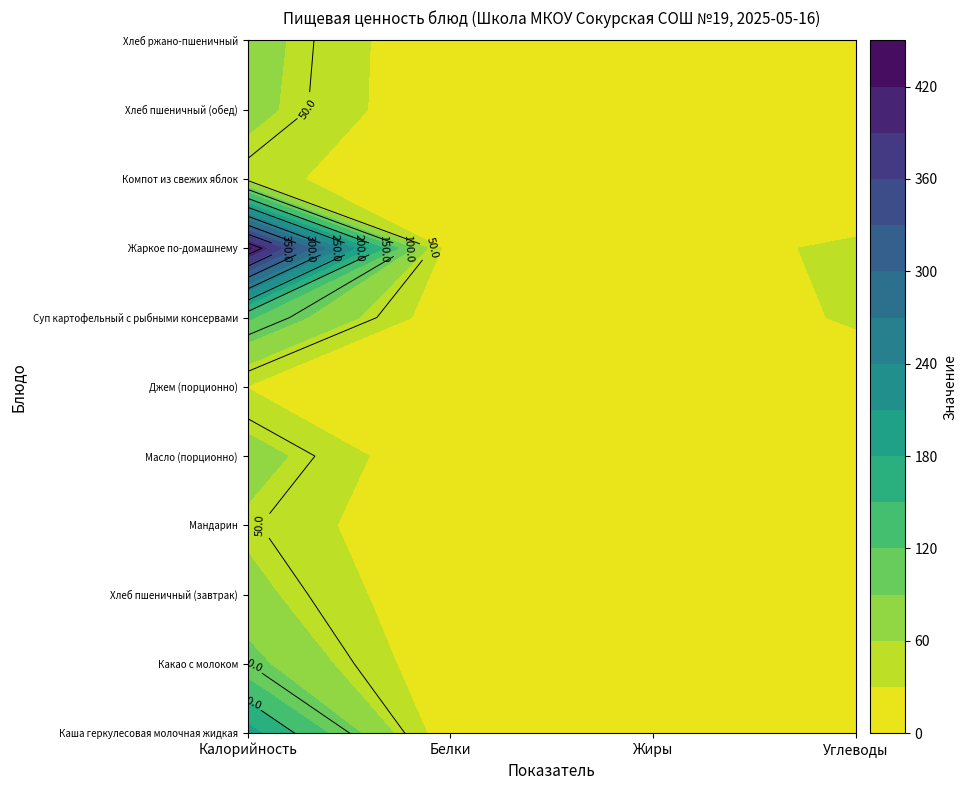

Reading left to right, what are all the values shown in this chart?

Каша геркулесовая молочная жидкая: 192.7	8.8	7.4	24.6
Какао с молоком: 100.4	4.7	3.5	12.5
Хлеб пшеничный (завтрак): 70.3	2.3	0.2	14.8
Мандарин: 53.3	0.5	0.5	11.8
Масло (порционно): 74.8	0.1	6.2	0.1
Джем (порционно): 29.0	0.1	0.0	7.2
Суп картофельный с рыбными консервами: 124.1	7.9	3.9	34.4
Жаркое по-домашнему: 429.0	12.1	20.4	33.8
Компот из свежих яблок: 41.6	0.2	0.1	9.9
Хлеб пшеничный (обед): 70.3	2.3	0.2	14.8
Хлеб ржано-пшеничный: 73.5	1.7	0.3	15.4